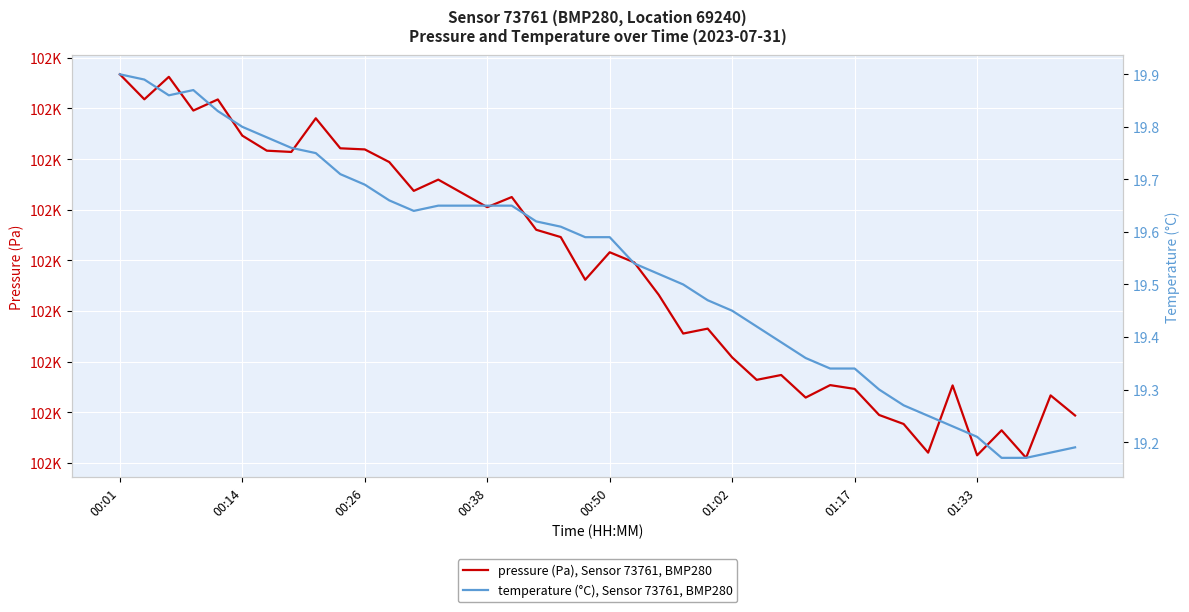

Is the value of pressure (Pa), Sensor 73761, BMP280 at 15 greater than the value of temperature (°C), Sensor 73761, BMP280 at 11?

Yes